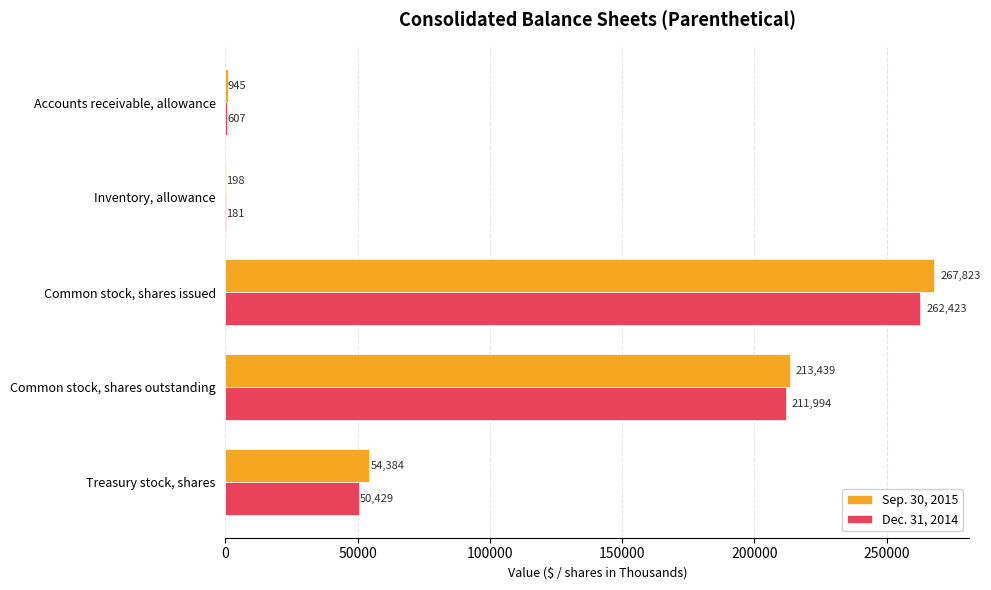

What is the total value across all series at Inventory, allowance?

379